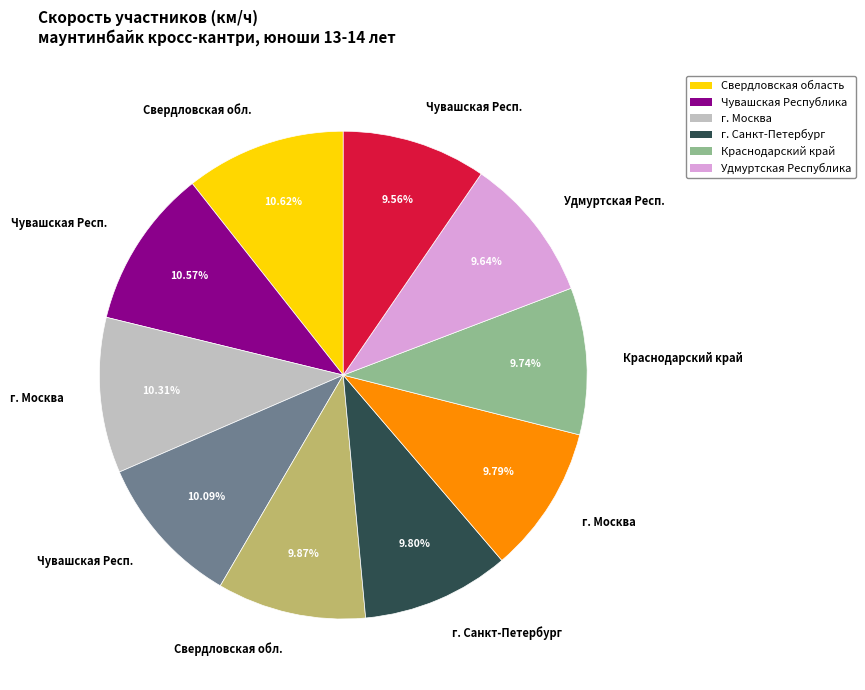

How many segments does this pie chart have?

10